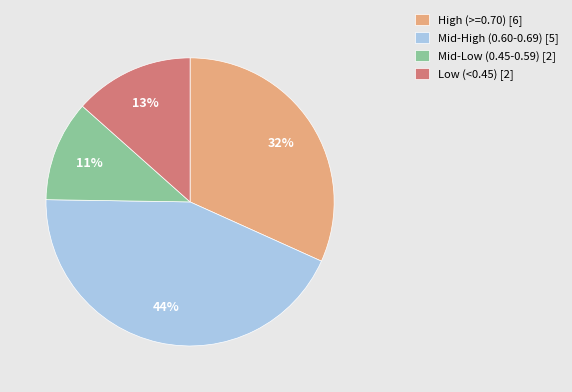

Does any single category account for the majority?

No